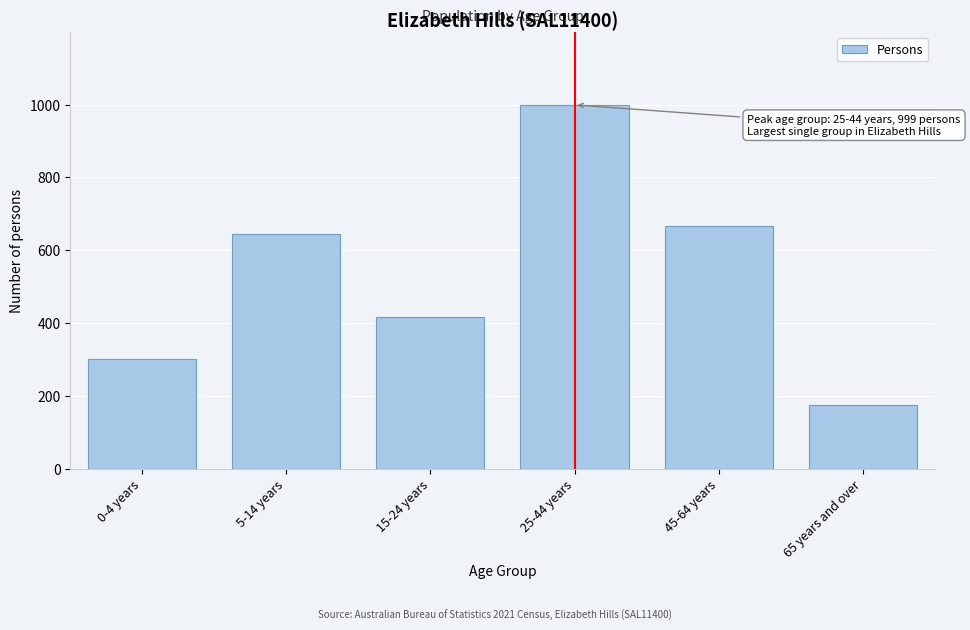

Reading left to right, list all the values displayed in this chart.

301	644	416	999	667	175